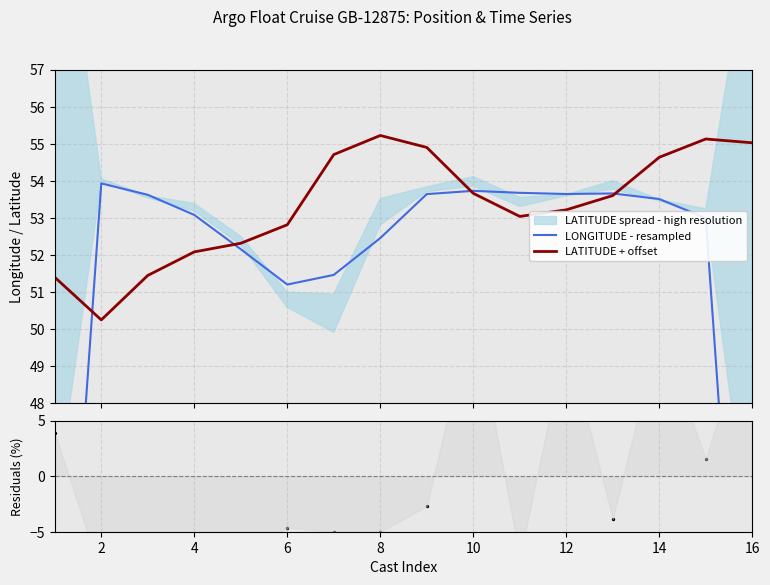

Which series contains the lowest Y value?

Residuals